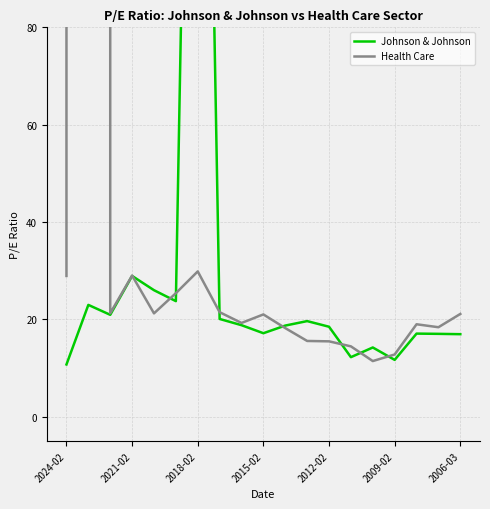

List the series in order of their peak value, highest first.

Health Care, Johnson & Johnson